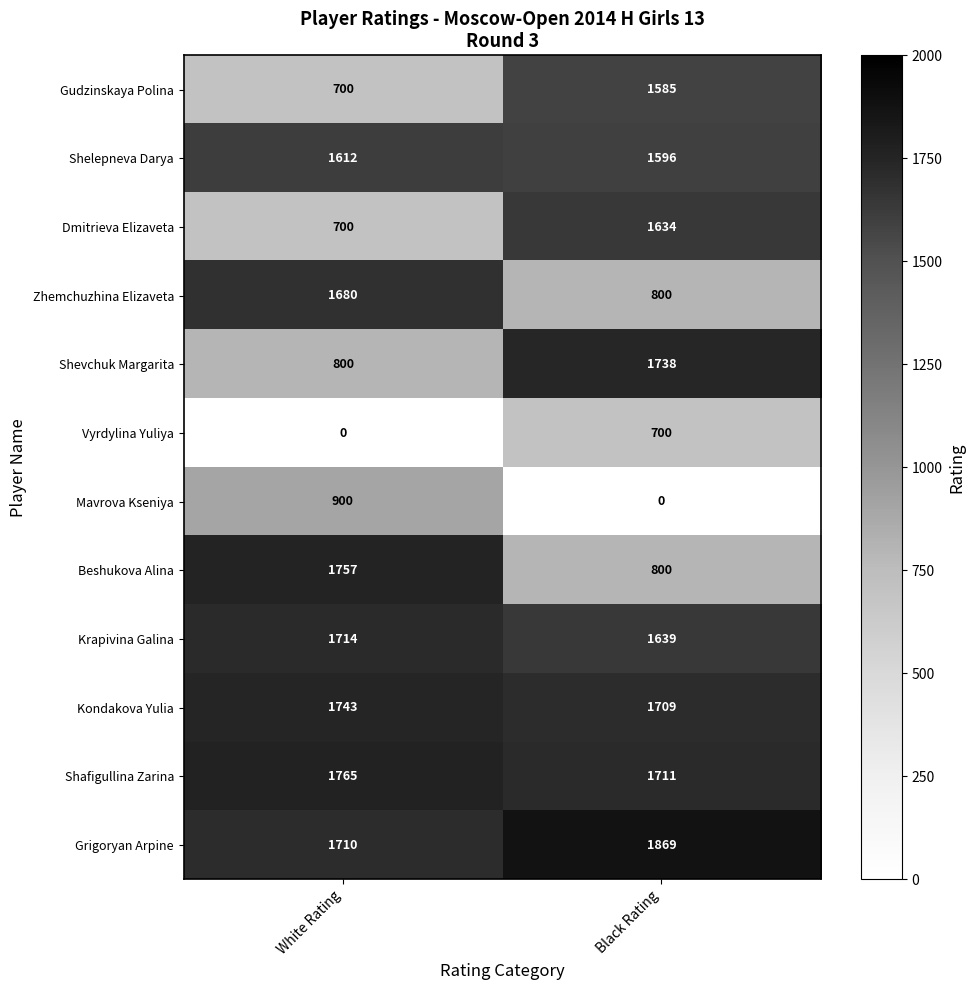

What is the lowest value of the Dmitrieva Elizaveta series?

700